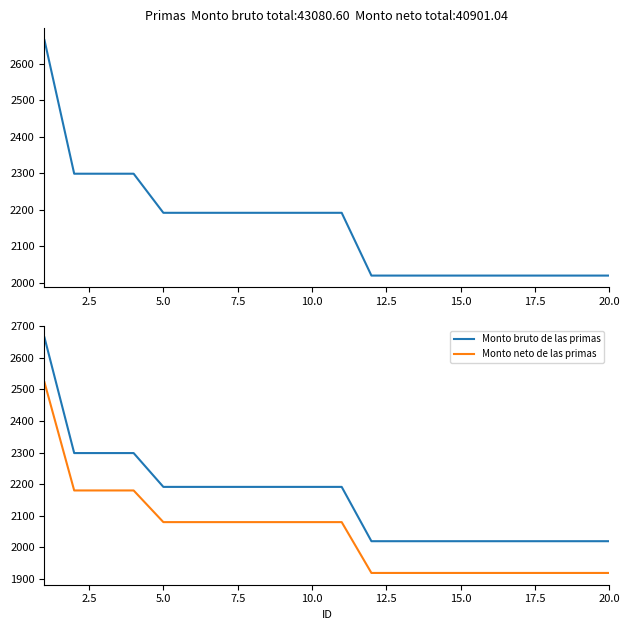

True or false: Monto bruto de las primas has more than 1 interior local peaks.

False